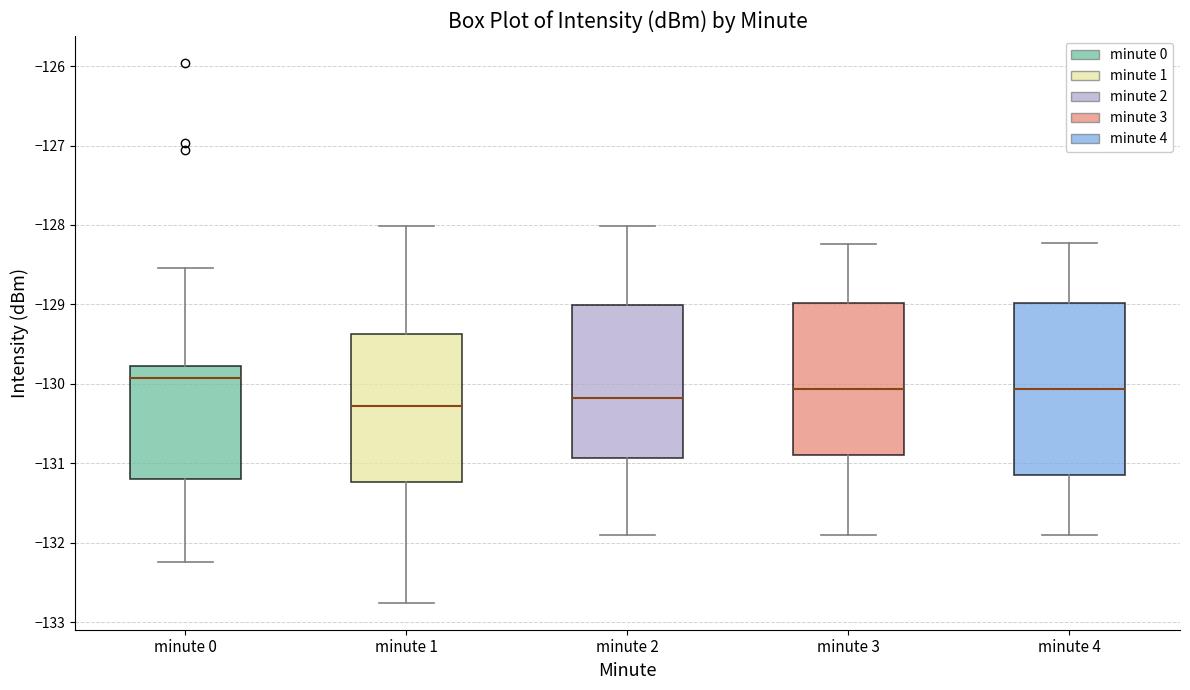

Reading left to right, transcribe this box plot: for each box, give where its median line is, the range the box spans, and where its two whiskers end, as read against the y-axis. The values are not printed on the chart, so give them approximately, as read against the axis.

minute 0: median -129.9, box -131.2 to -129.8, whiskers -132.2 to -128.5
minute 1: median -130.3, box -131.2 to -129.4, whiskers -132.8 to -128.0
minute 2: median -130.2, box -130.9 to -129.0, whiskers -131.9 to -128.0
minute 3: median -130.1, box -130.9 to -129.0, whiskers -131.9 to -128.2
minute 4: median -130.1, box -131.1 to -129.0, whiskers -131.9 to -128.2